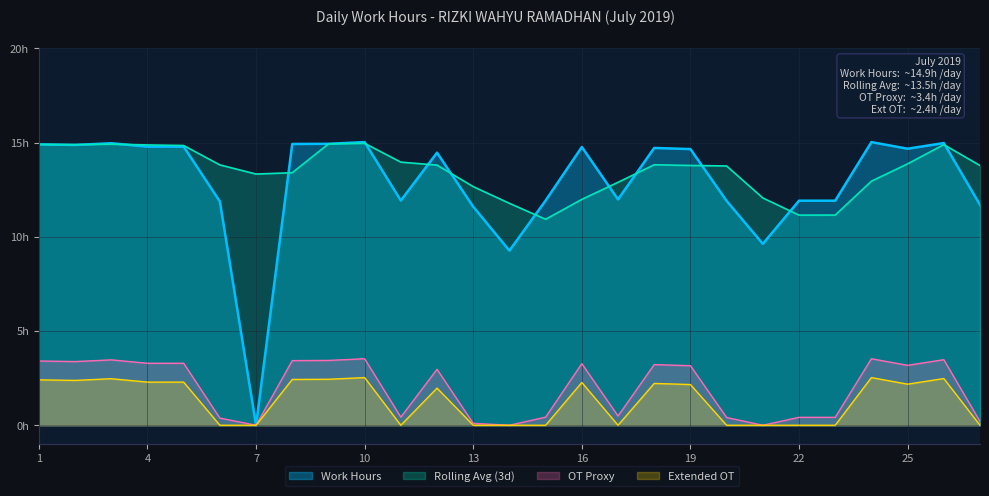

How many points are lower than both their immediate neighbors (excluding endpoints)?

7